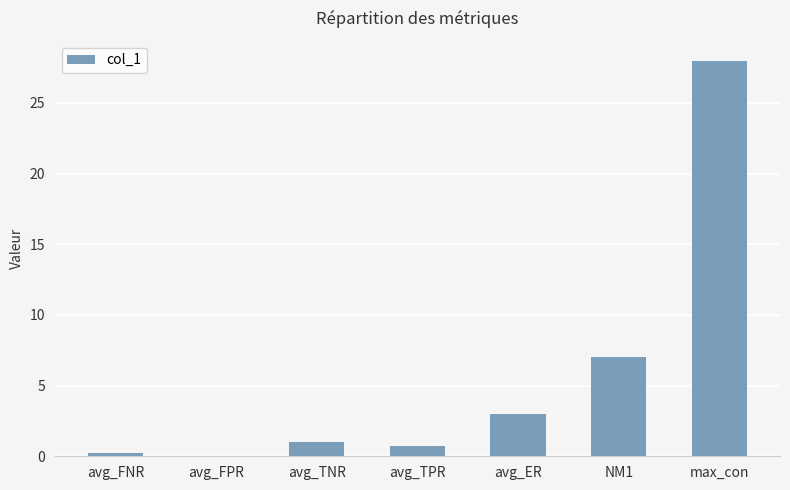

Does the chart contain stacked bars?

No